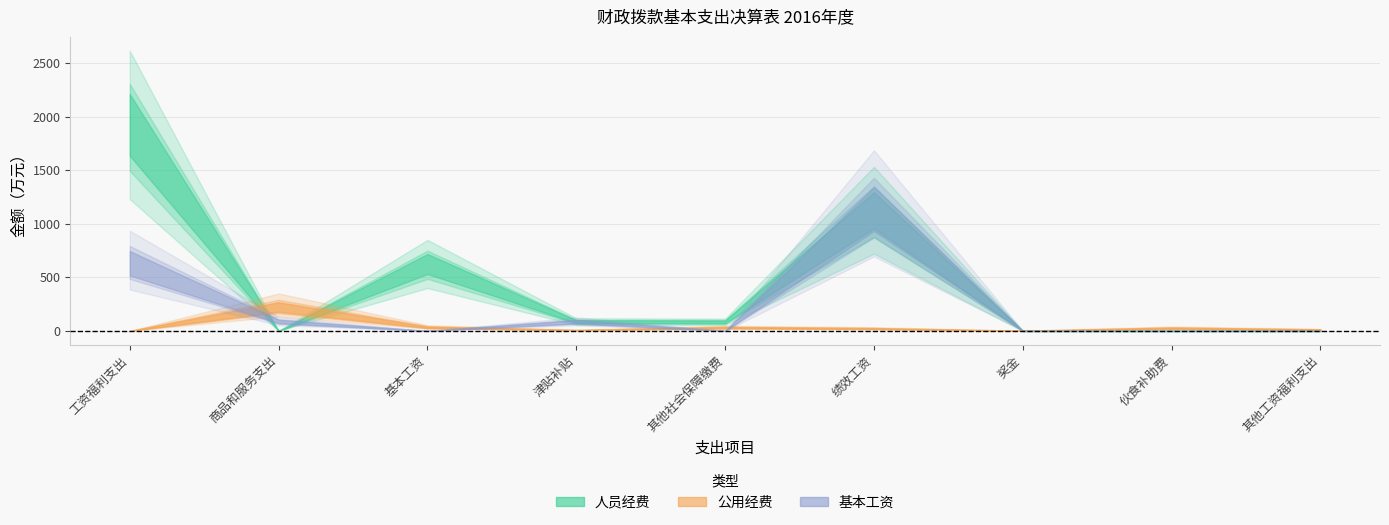

At which label does 人员经费 first exceed 90?

工资福利支出